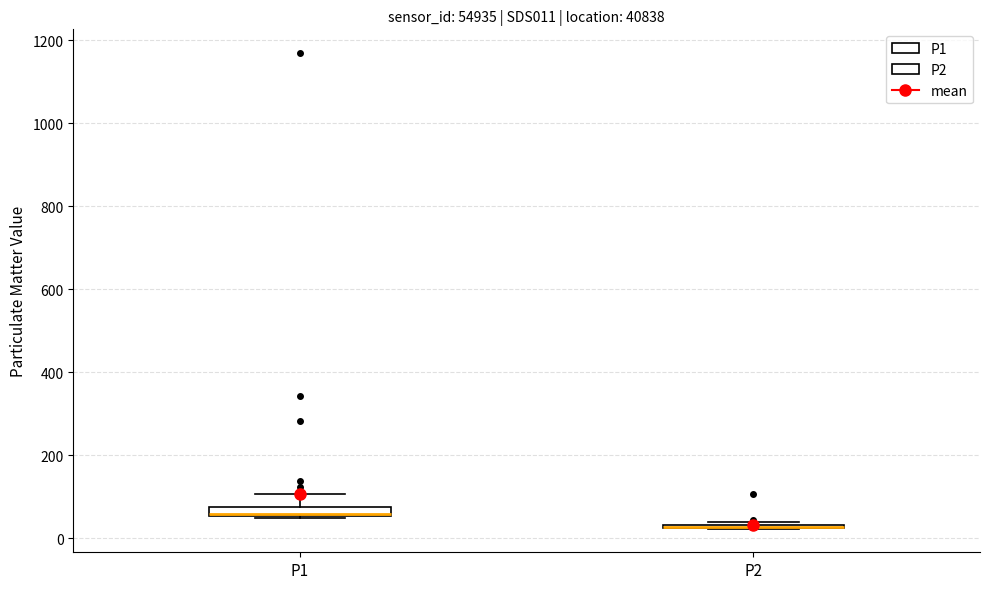

Where is the lower edge of the box for P1 on the y-axis? The values are not printed on the chart, so give them approximately, as read against the axis.

60